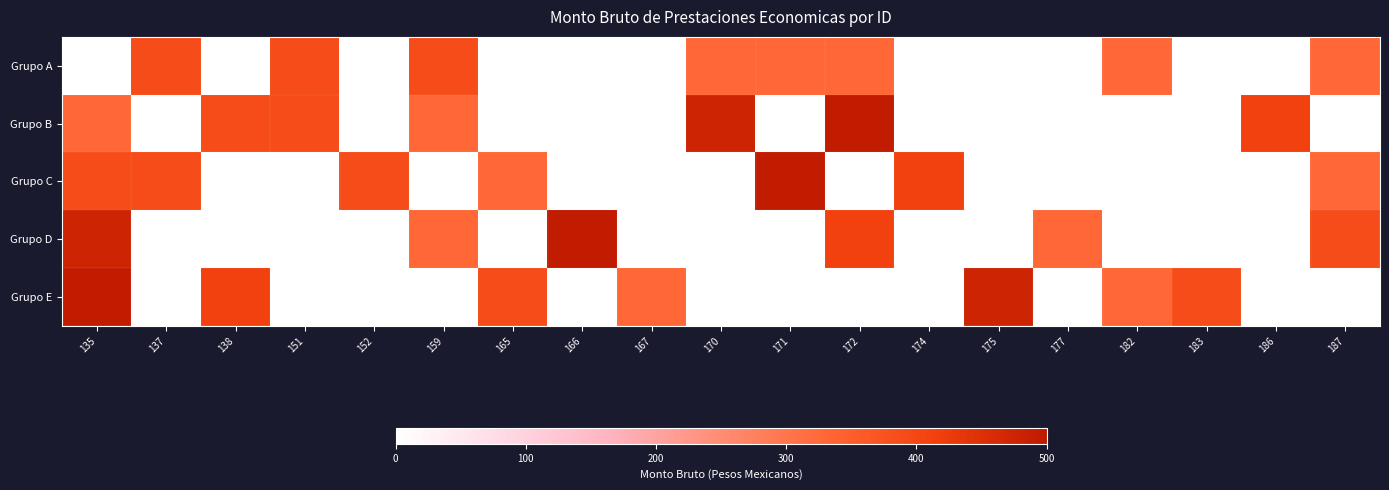

What is the maximum value shown in the chart?

494.7